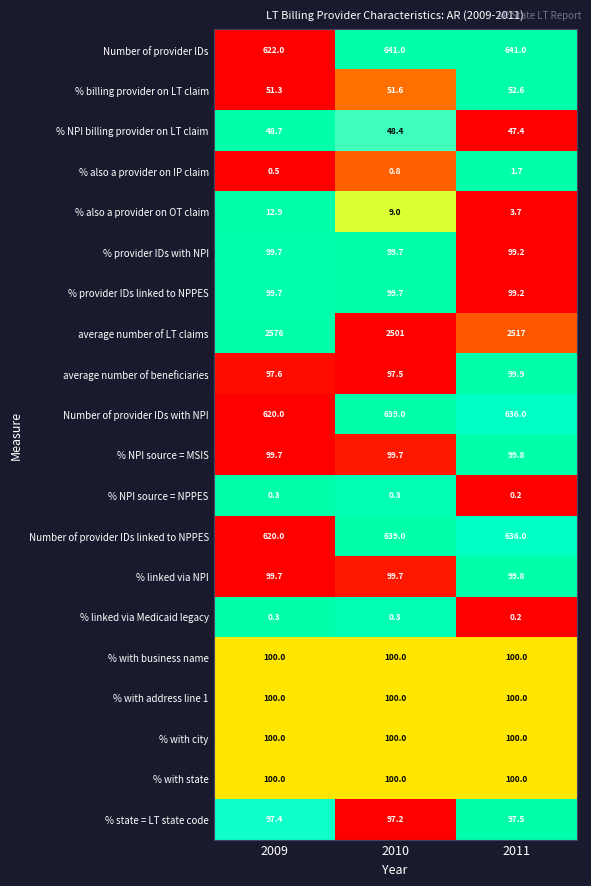

Which label corresponds to the largest value in the chart?

2009